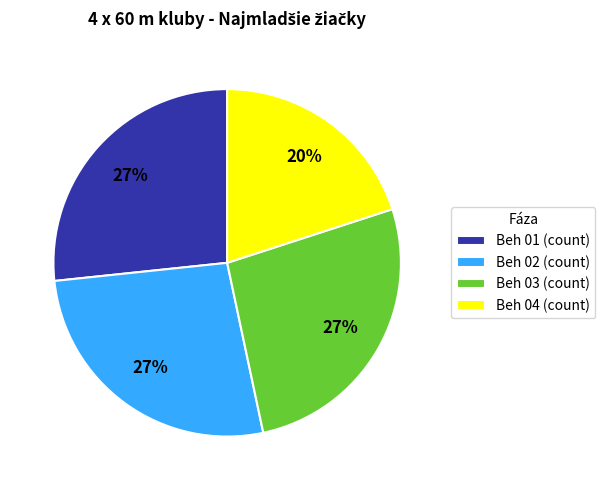

Combined, do Beh 03 and Beh 02 account for over 50%?

Yes